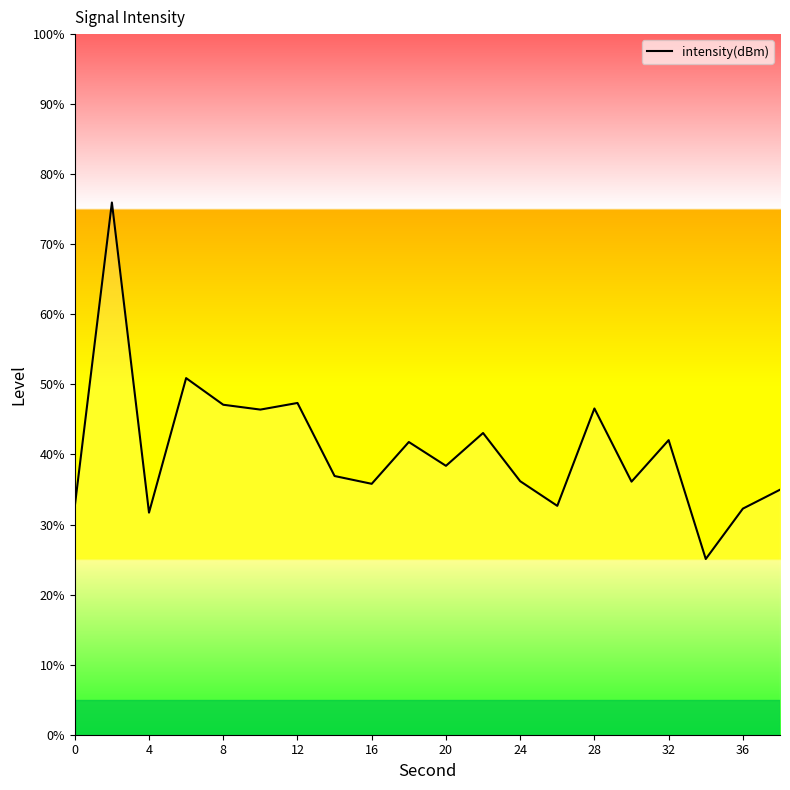

Is this an area chart (filled region under the line)?

No